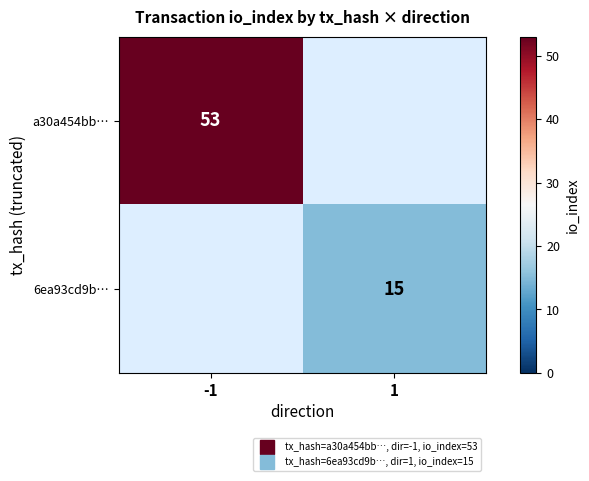

What is the maximum value shown in the chart?

53.0